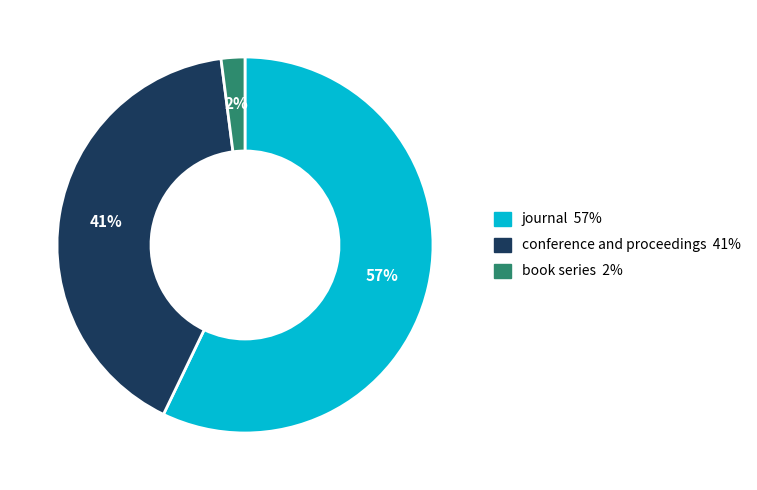

To the nearest percent, what percentage of the pie is conference and proceedings?

41%